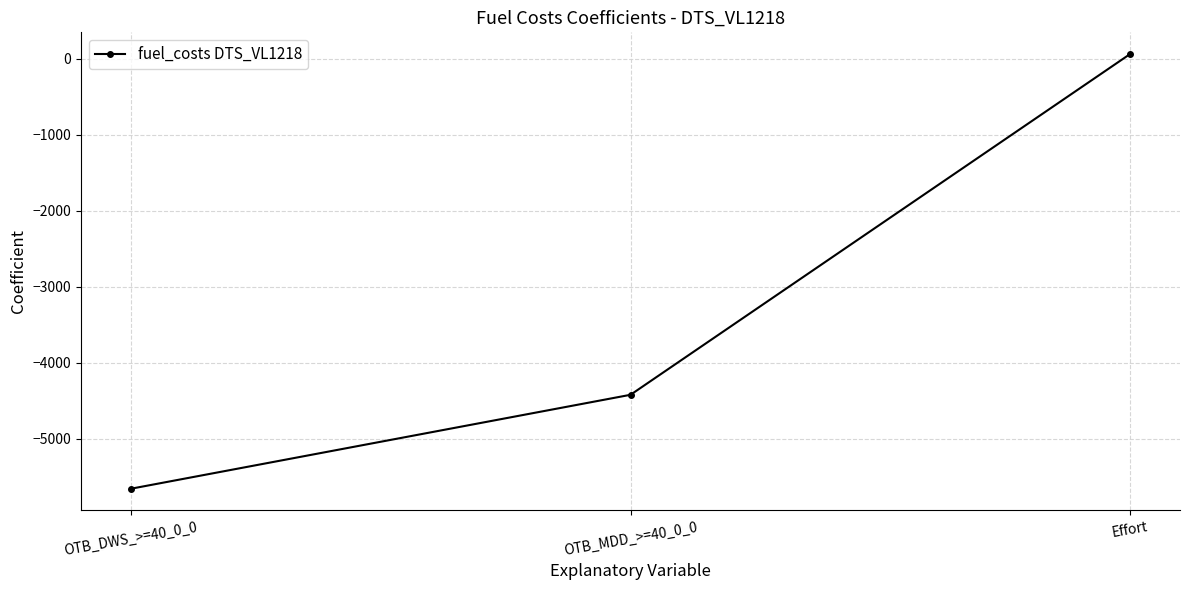

What is the average value?

-3338.7